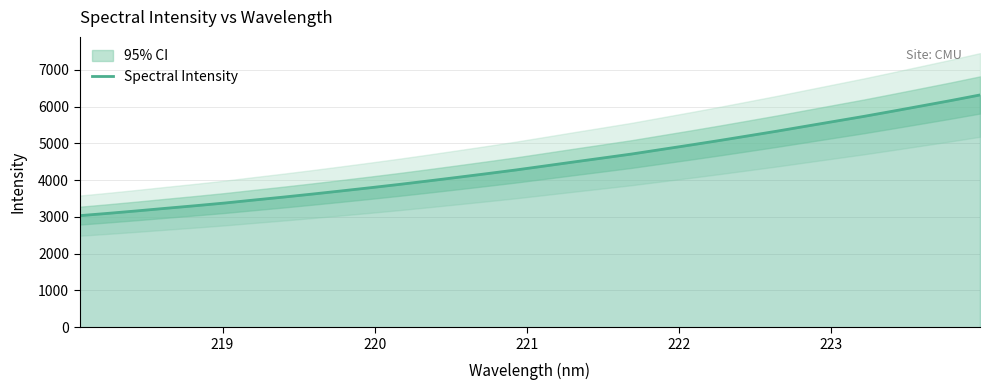

Count the number of categories in the chart.

32